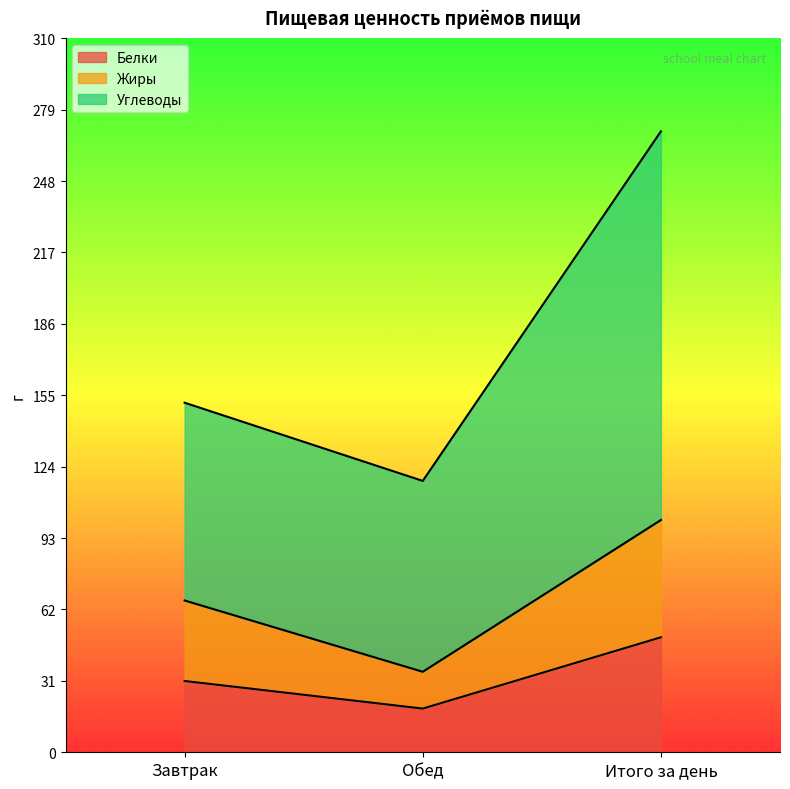

At which label is Белки closest to 34?

Завтрак